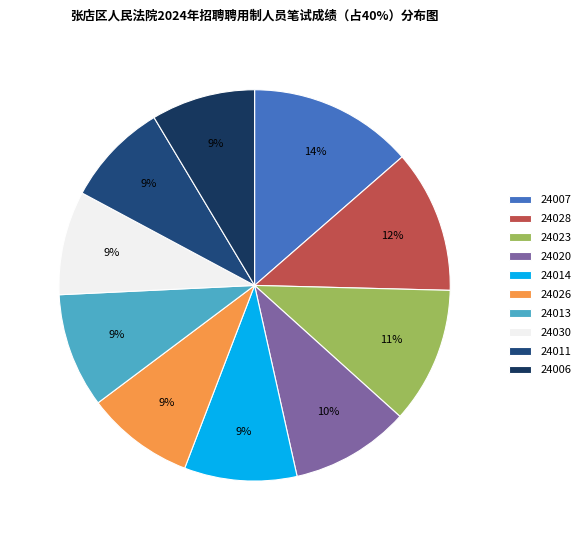

Does 24023 account for over 50% of the chart?

No